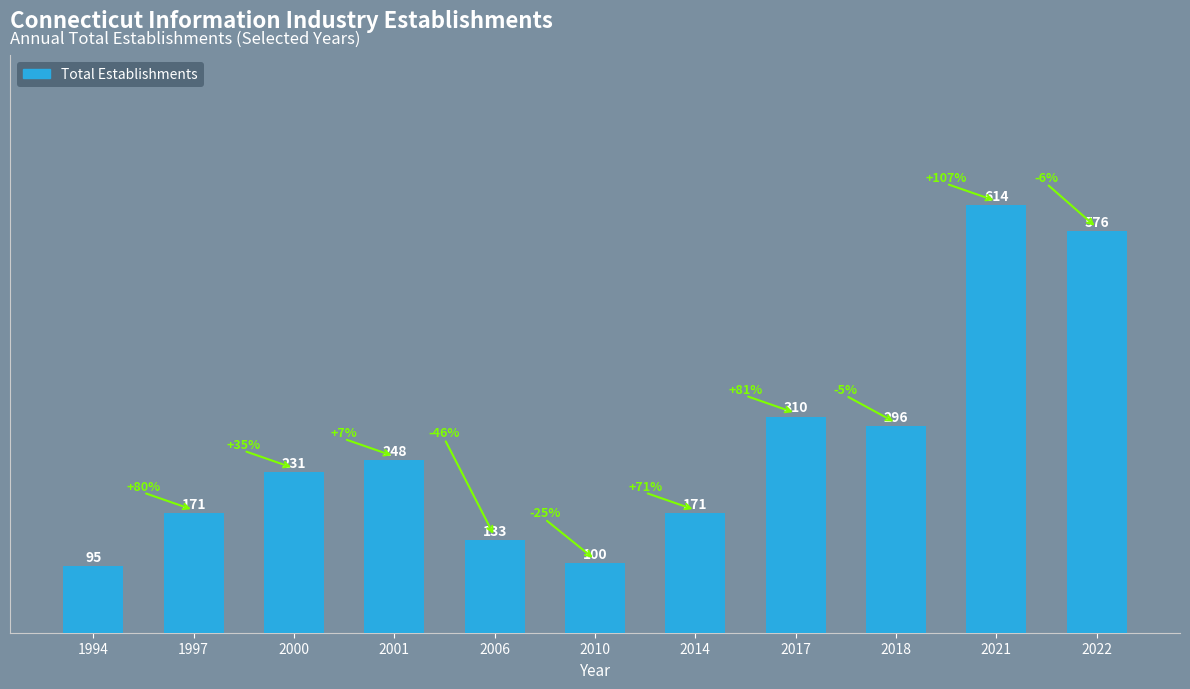

What is the maximum value shown in the chart?

614